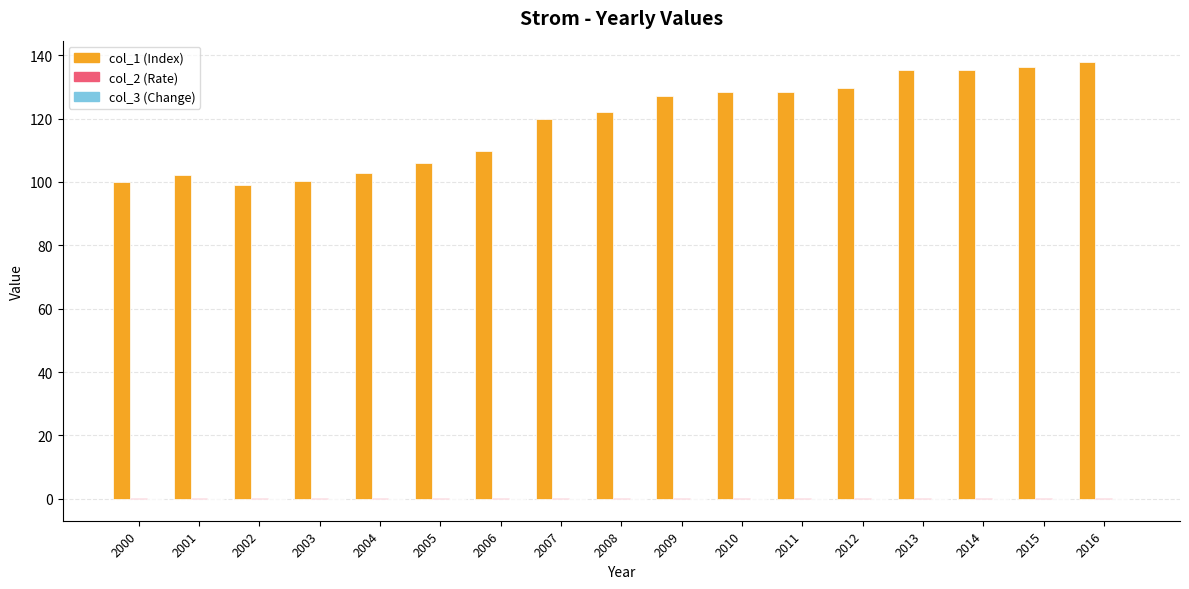

What is the greatest value displayed?

137.7